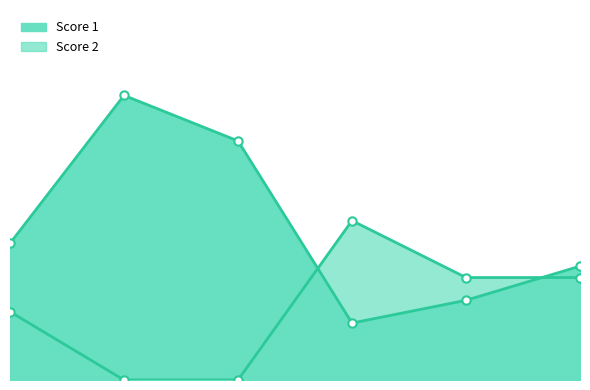

True or false: Score 1 and Score 2 cross at least once.

True